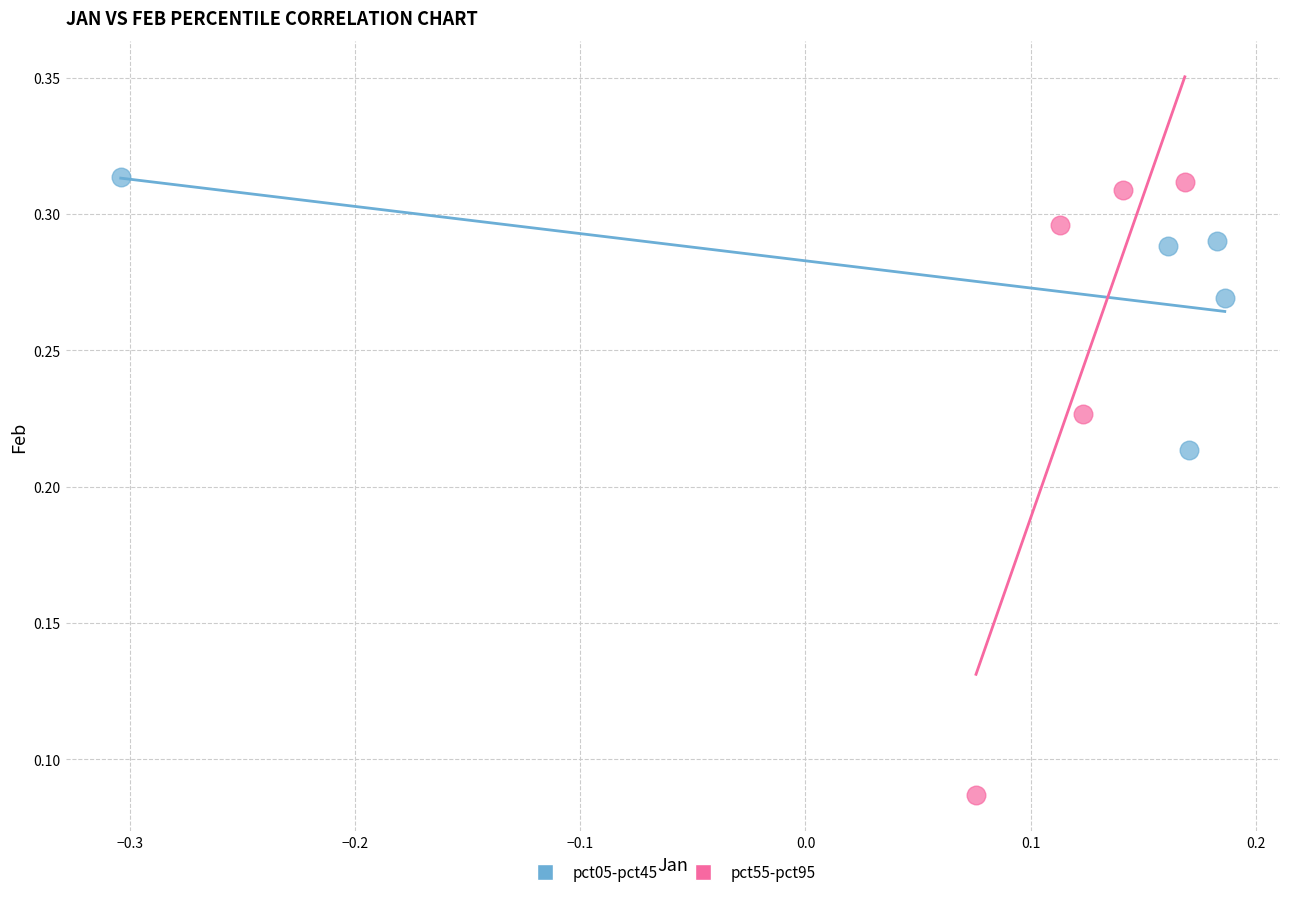

Which series has the widest spread of Y values?

pct55-pct95